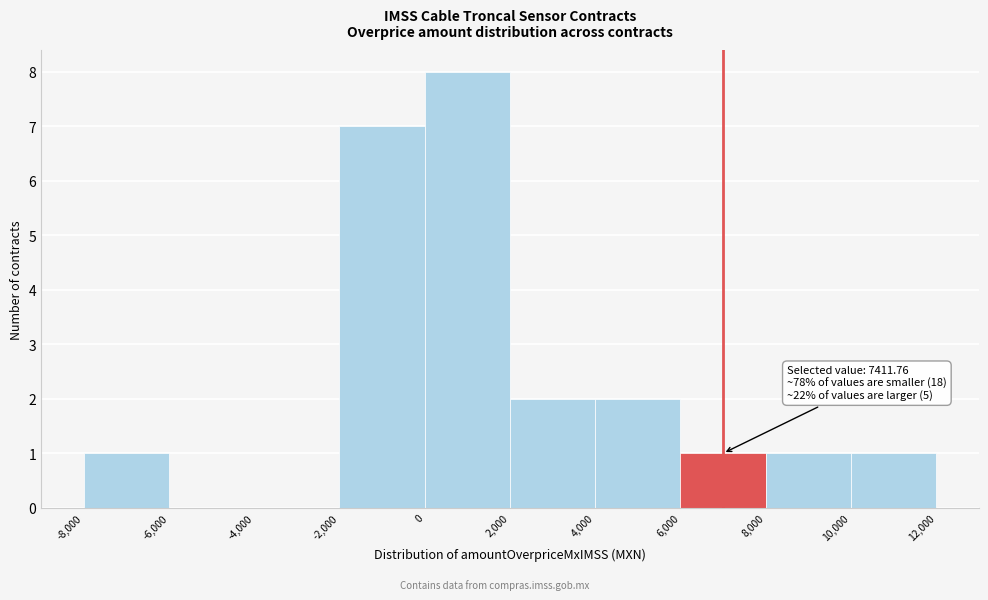

Over which range of the x-axis is the bar tallest?

0 to 2,000